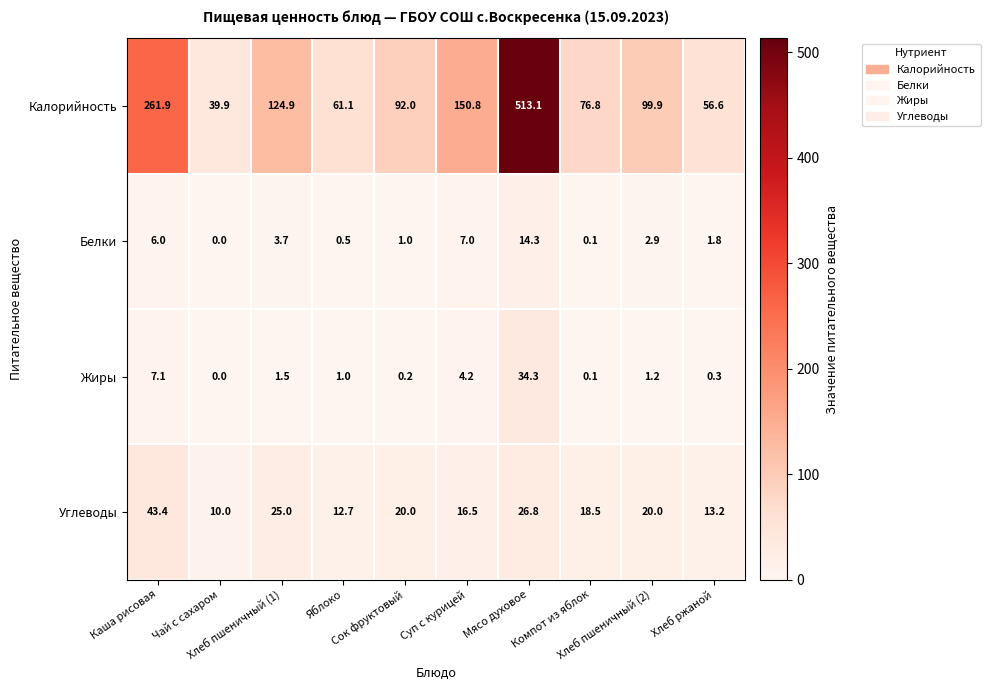

How many series are shown in this chart?

4